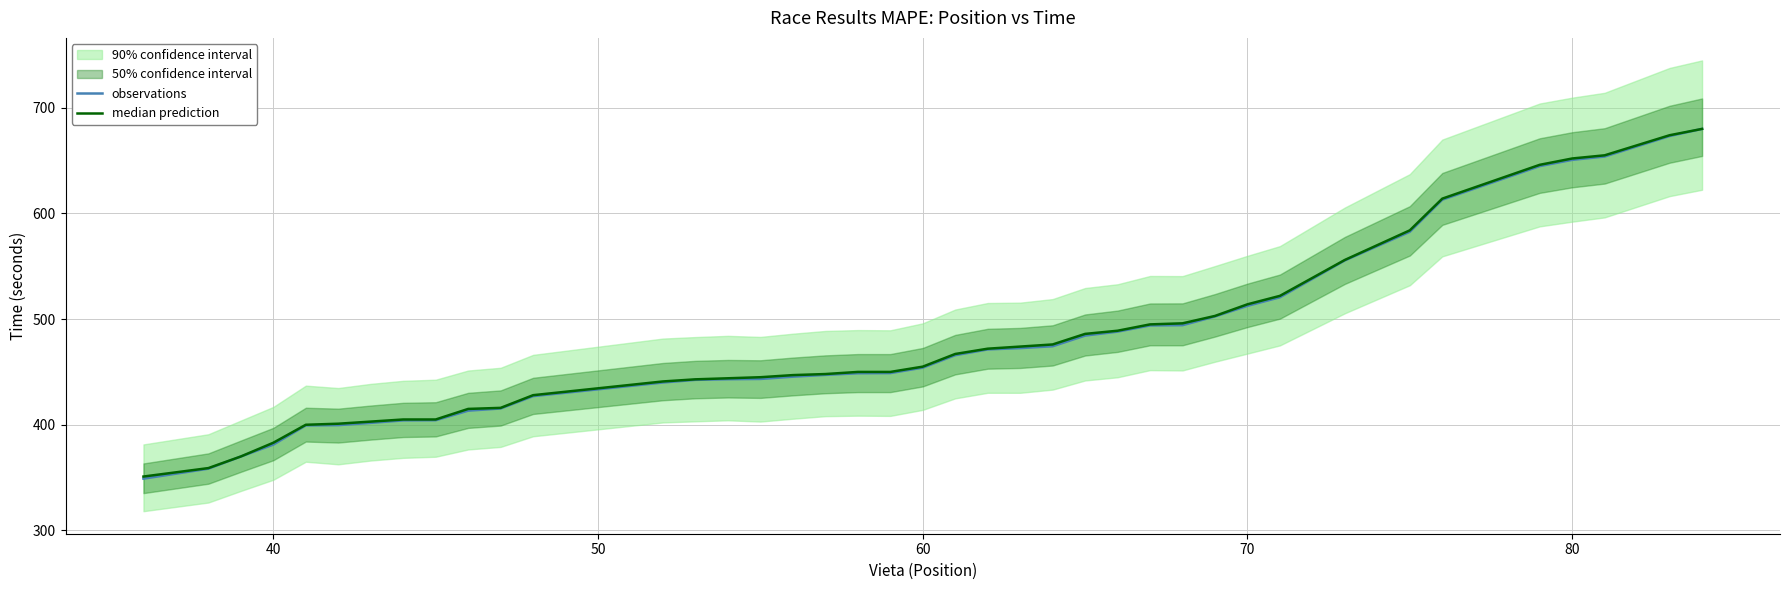

What is the minimum value for observations?

349.0